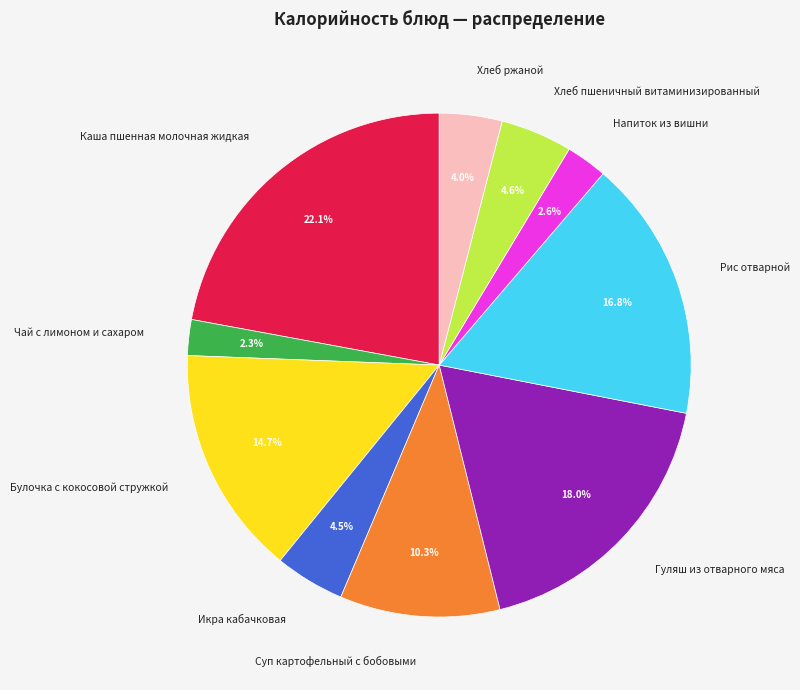

How many slices are in this pie chart?

10